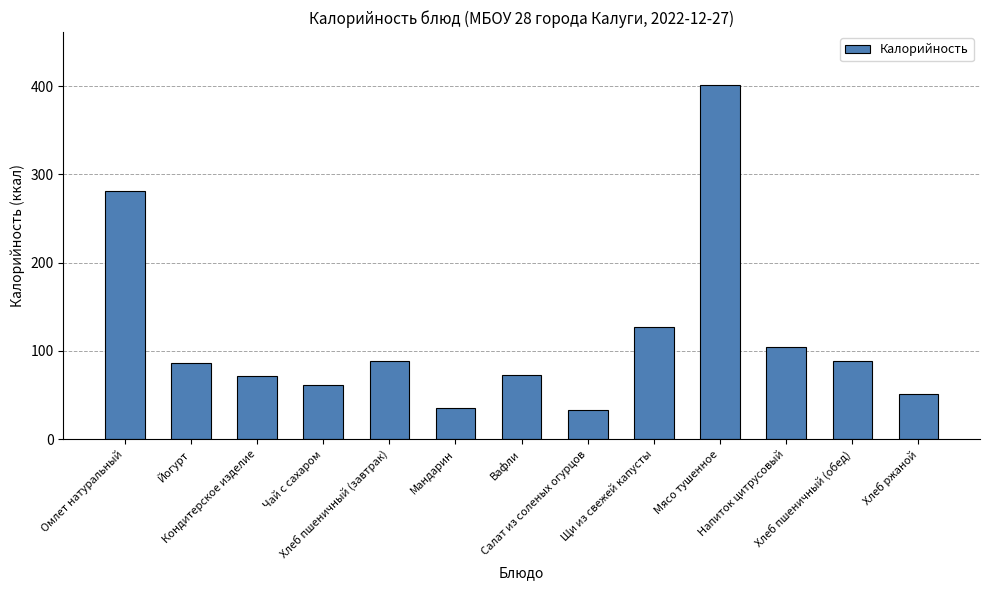

Read the value at Кондитерское изделие, to the nearest 50.

50